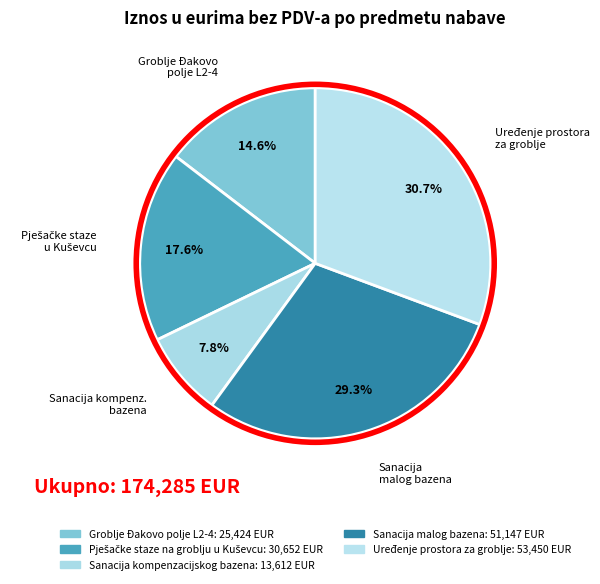

Between Groblje Đakovo polje L2-4 and Pješačke staze na groblju u Kuševcu, which is larger?

Pješačke staze na groblju u Kuševcu